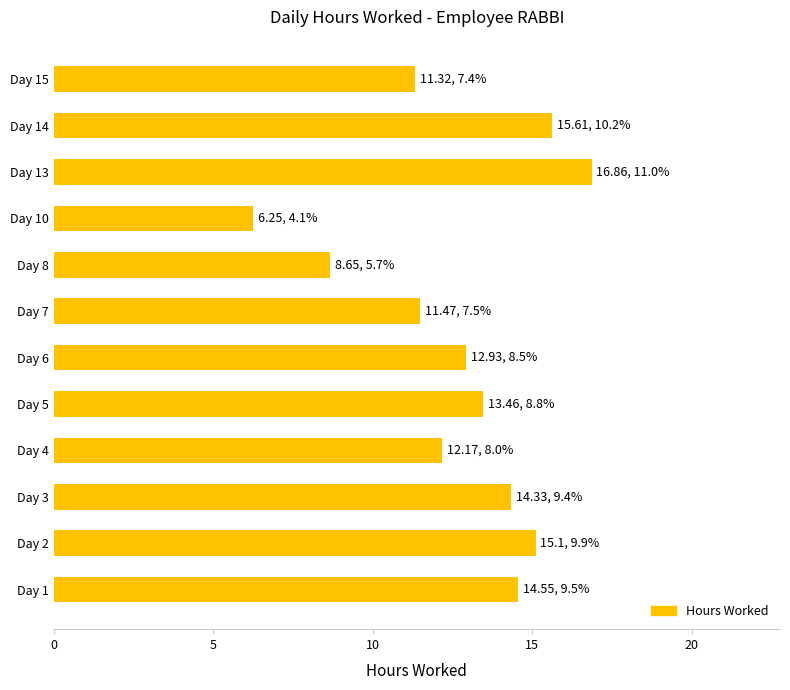

What is the approximate value at Day 4?

12.2